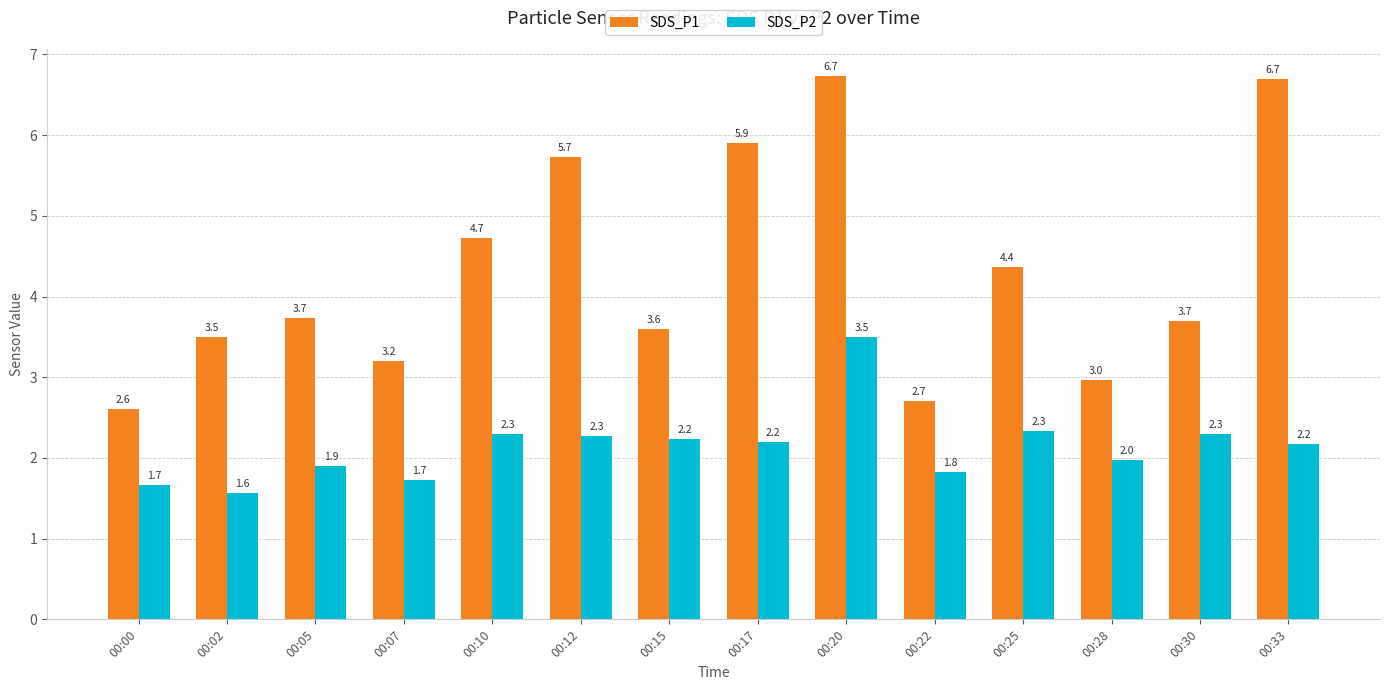

The SDS_P2 series shows 2.3 at 00:10. True or false?

True